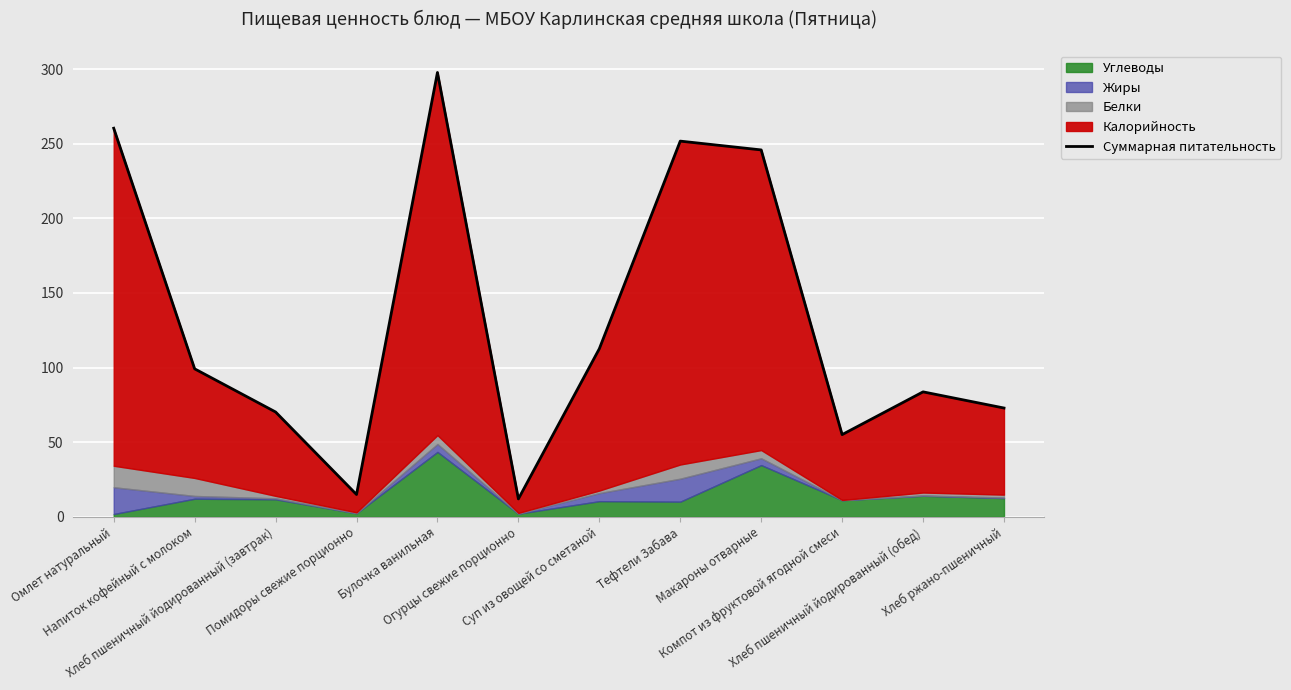

Between Омлет натуральный and Булочка ванильная, which is larger?

Булочка ванильная